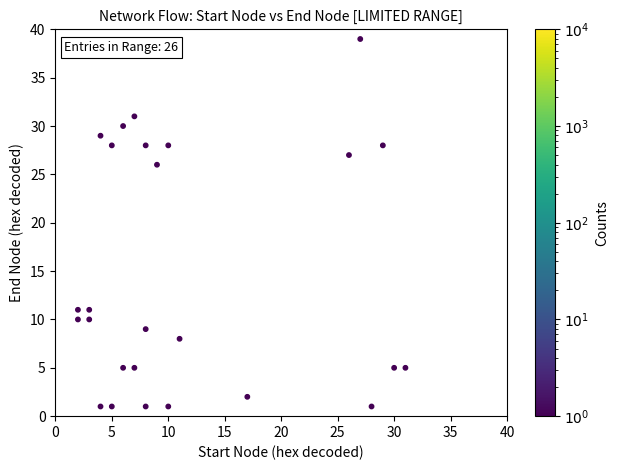

What is the range of Y values (max minus min)?

38